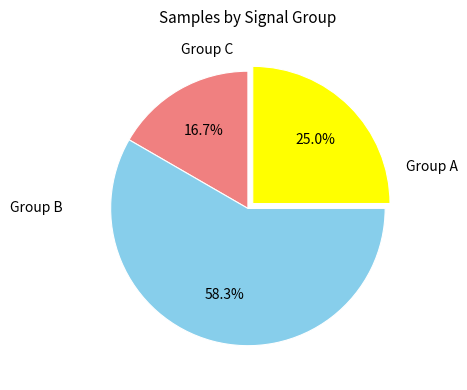

Is there any slice that represents more than half of the pie?

Yes